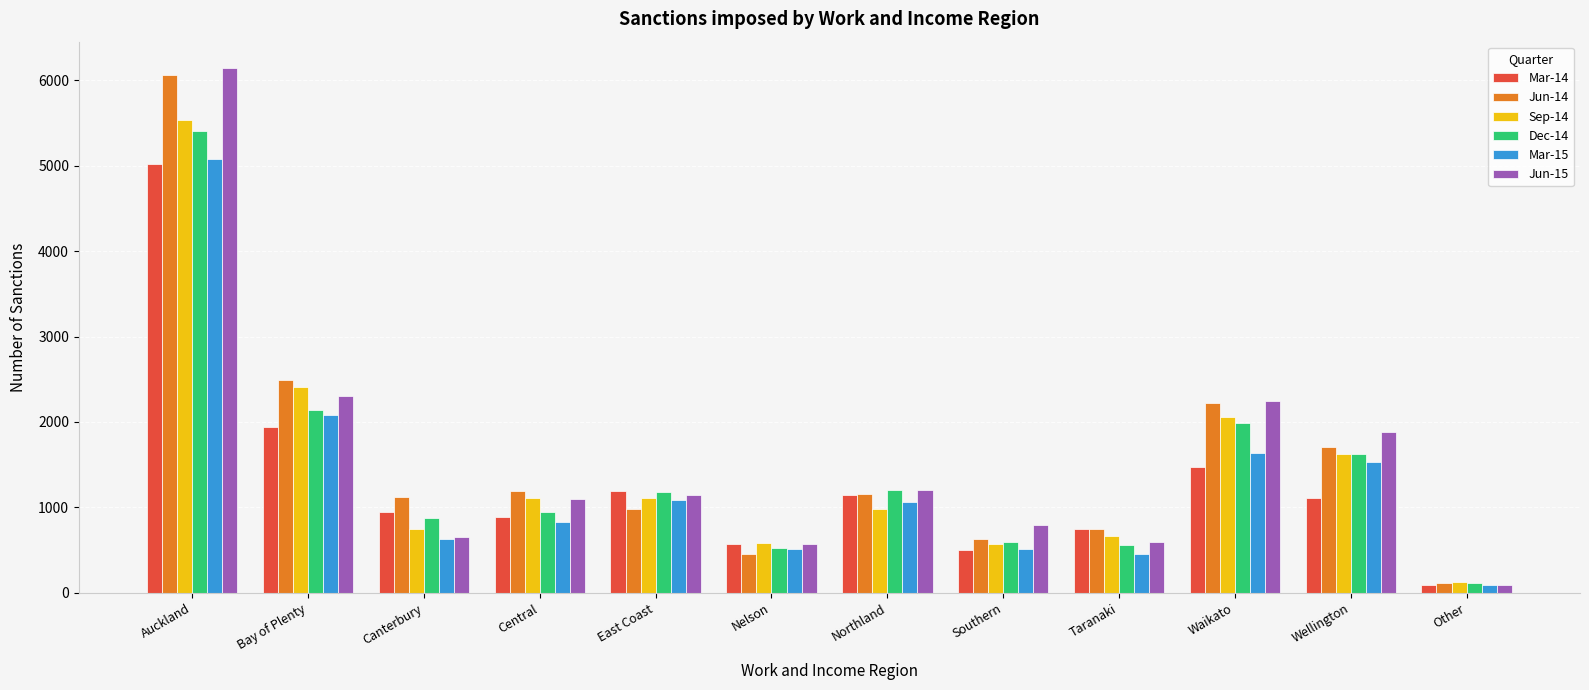

At which label is Mar-14 closest to 2557?

Bay of Plenty